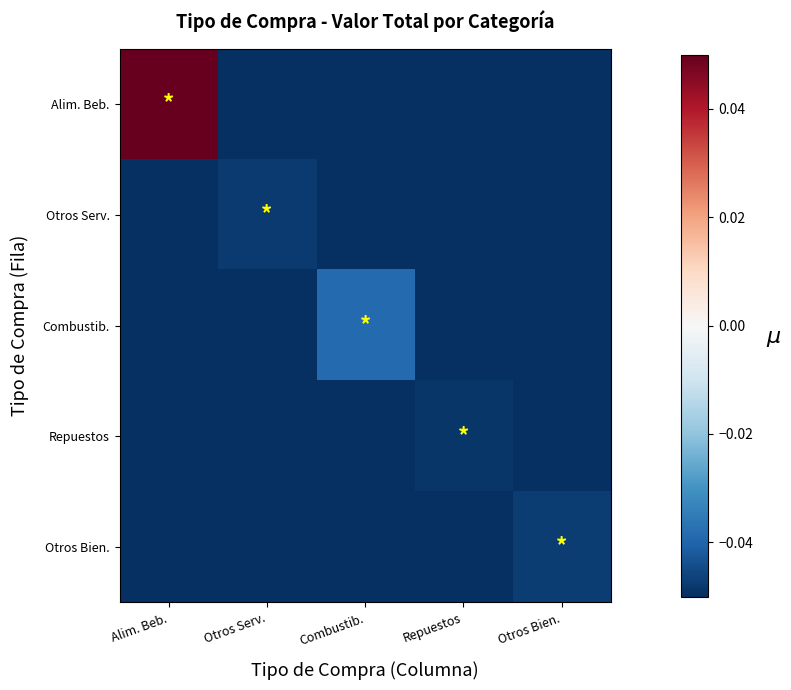

Reading right to left, list all the values displayed in this chart.

Alim. Beb.: Otros Bien.=-0.1	Repuestos=-0.1	Combustib.=-0.1	Otros Serv.=-0.1	Alim. Beb.=0.1
Otros Serv.: Otros Bien.=-0.1	Repuestos=-0.1	Combustib.=-0.1	Otros Serv.=-0.0	Alim. Beb.=-0.1
Combustib.: Otros Bien.=-0.1	Repuestos=-0.1	Combustib.=-0.0	Otros Serv.=-0.1	Alim. Beb.=-0.1
Repuestos: Otros Bien.=-0.1	Repuestos=-0.0	Combustib.=-0.1	Otros Serv.=-0.1	Alim. Beb.=-0.1
Otros Bien.: Otros Bien.=-0.0	Repuestos=-0.1	Combustib.=-0.1	Otros Serv.=-0.1	Alim. Beb.=-0.1